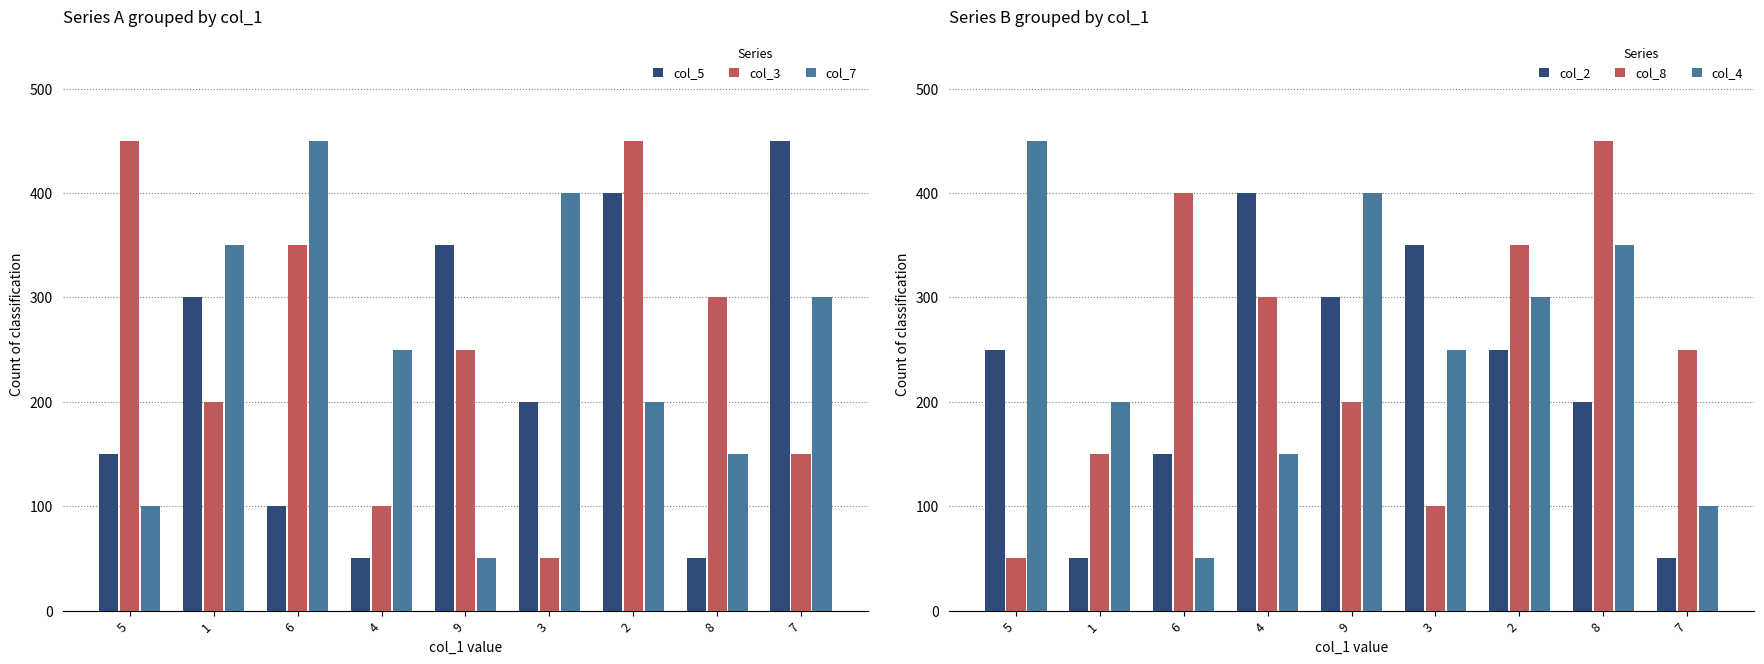

List the series in order of their peak value, highest first.

col_5, col_3, col_7, col_8, col_4, col_2